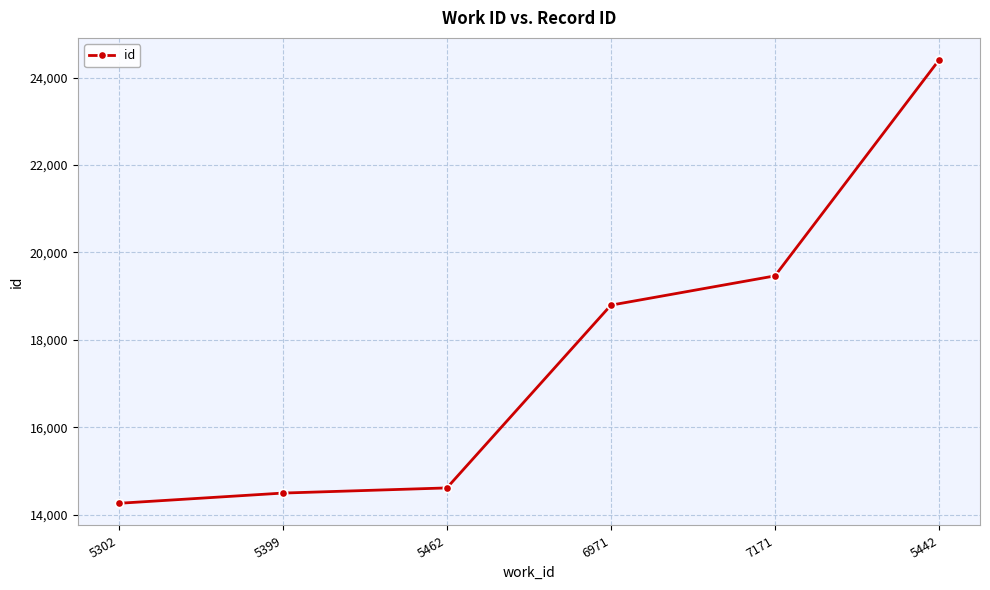

Reading left to right, extract all data points from this chart.

5302=14257	5399=14491	5462=14609	6971=18792	7171=19462	5442=24402